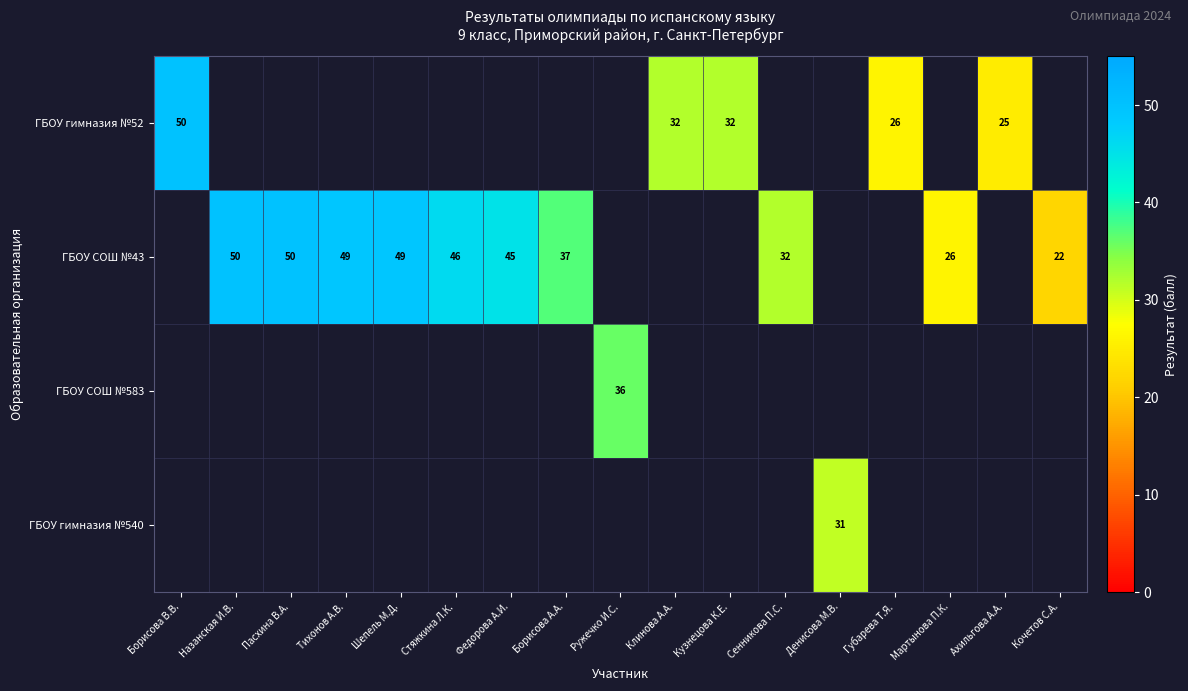

How many categories are shown in the chart?

17